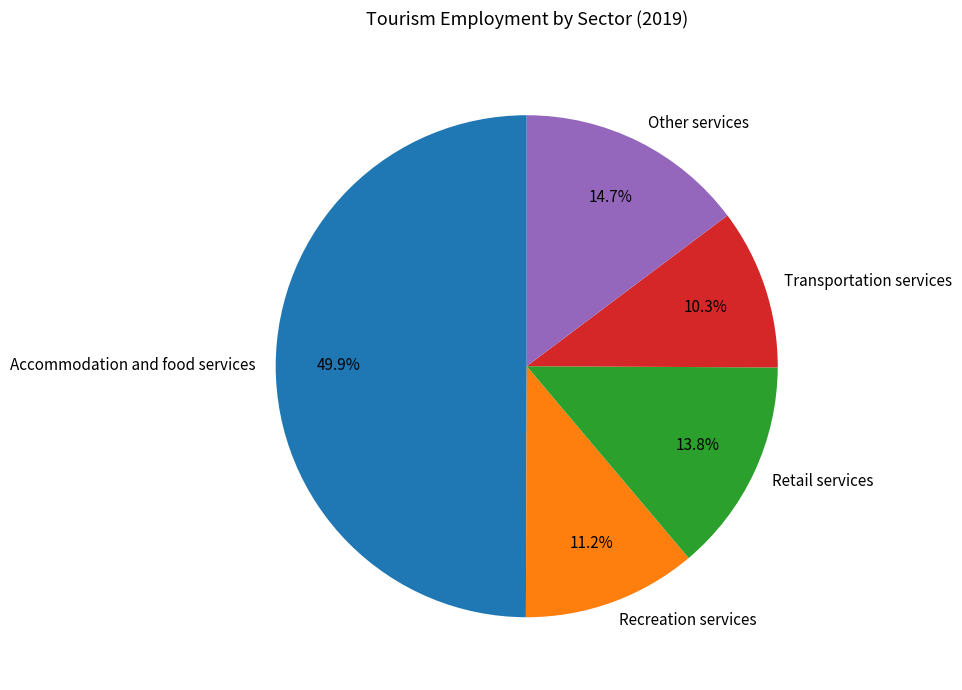

True or false: Other services accounts for 20% of the total.

False